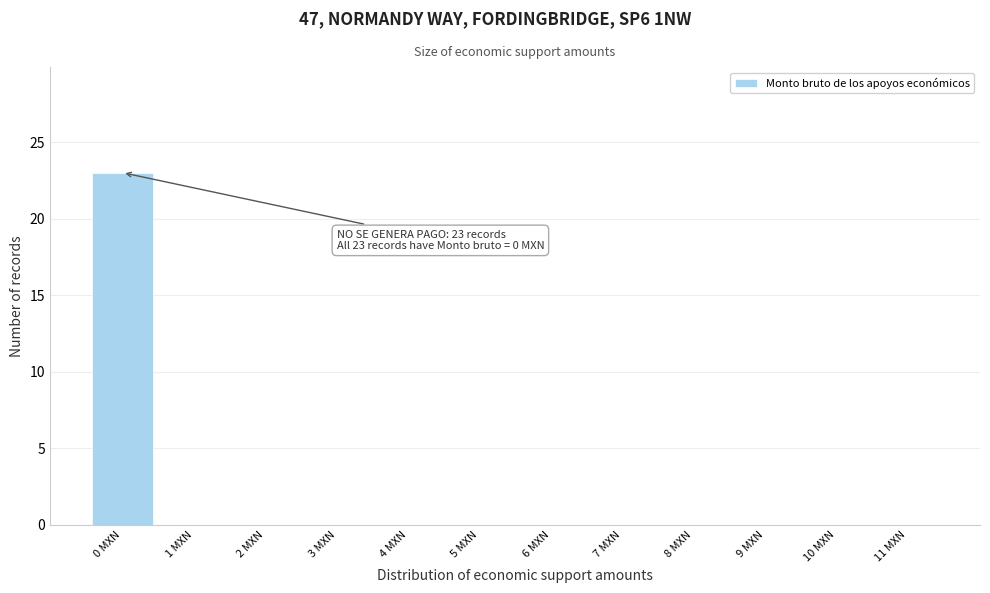

Which range on the x-axis has the tallest bar?

-0.5 to 0.5